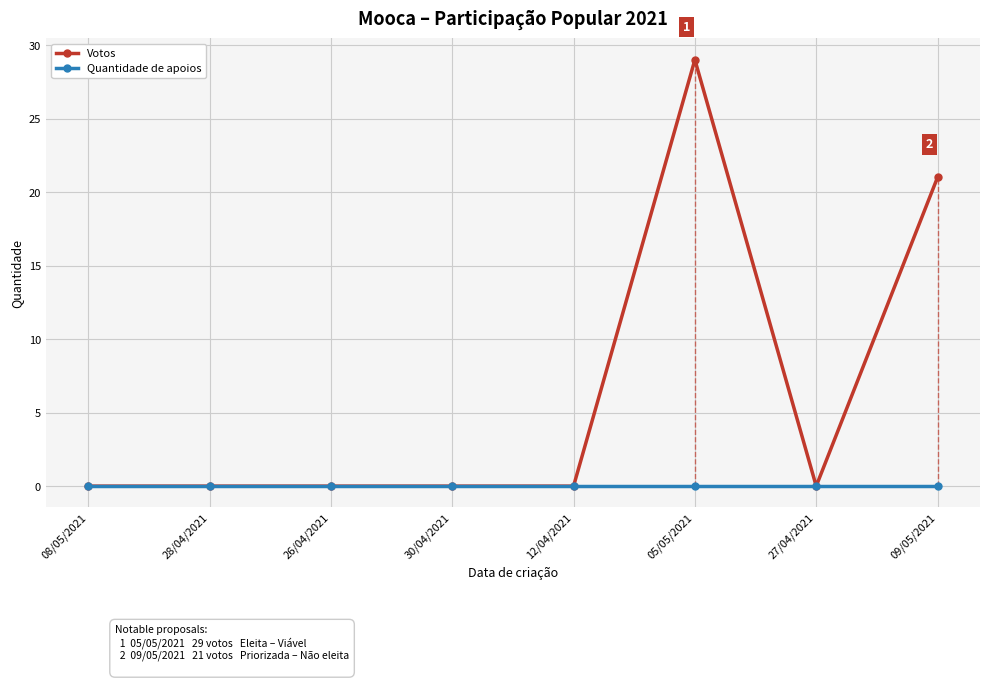

Which category has the lowest value across all series?

08/05/2021